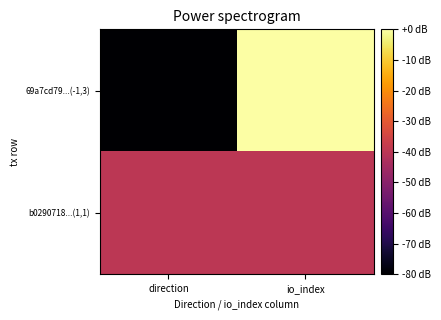

Reading left to right, list all the values displayed in this chart.

69a7cd79...(-1,3): direction=-80	io_index=0
b0290718...(1,1): direction=-40	io_index=-40